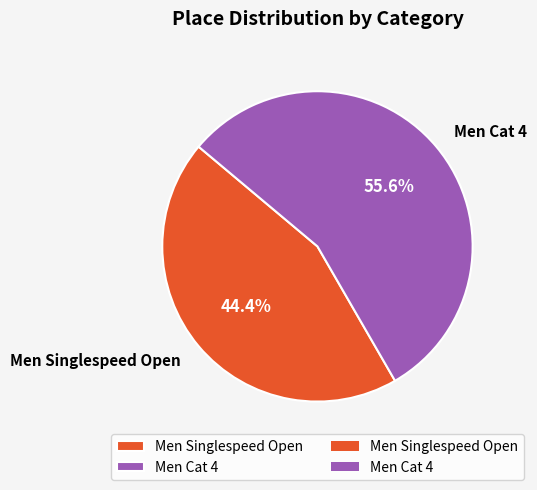

How many segments does this pie chart have?

2